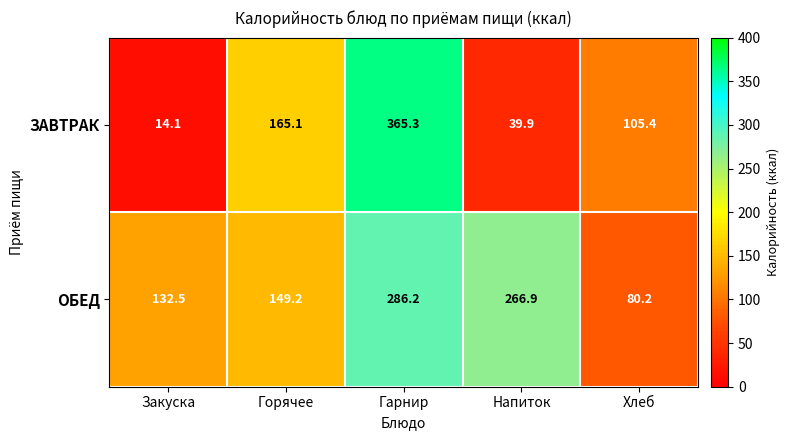

What is the sum of all ОБЕД values?

915.0